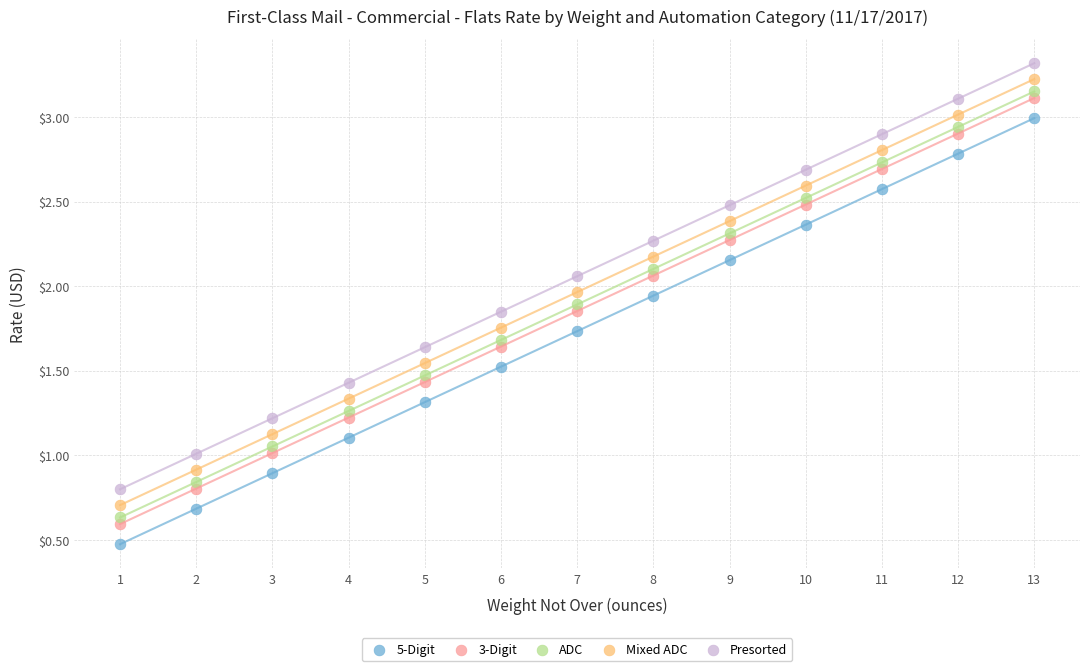

Across all data points, what is the range of X values (max minus min)?

12.0